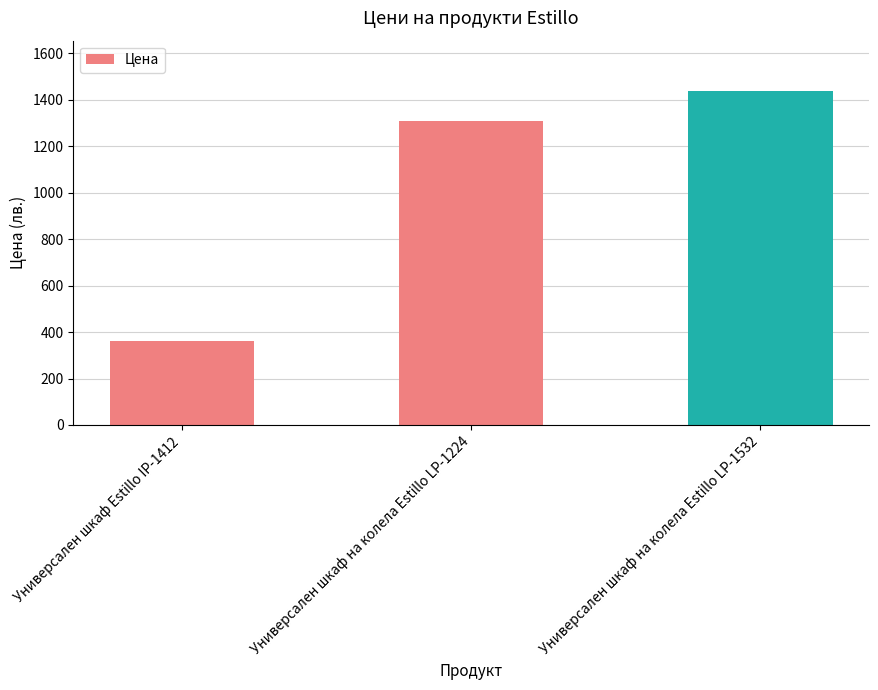

What is the sum of the values at Универсален шкаф Estillo IP-1412 and Универсален шкаф на колела Estillo LP-1532?

1798.8